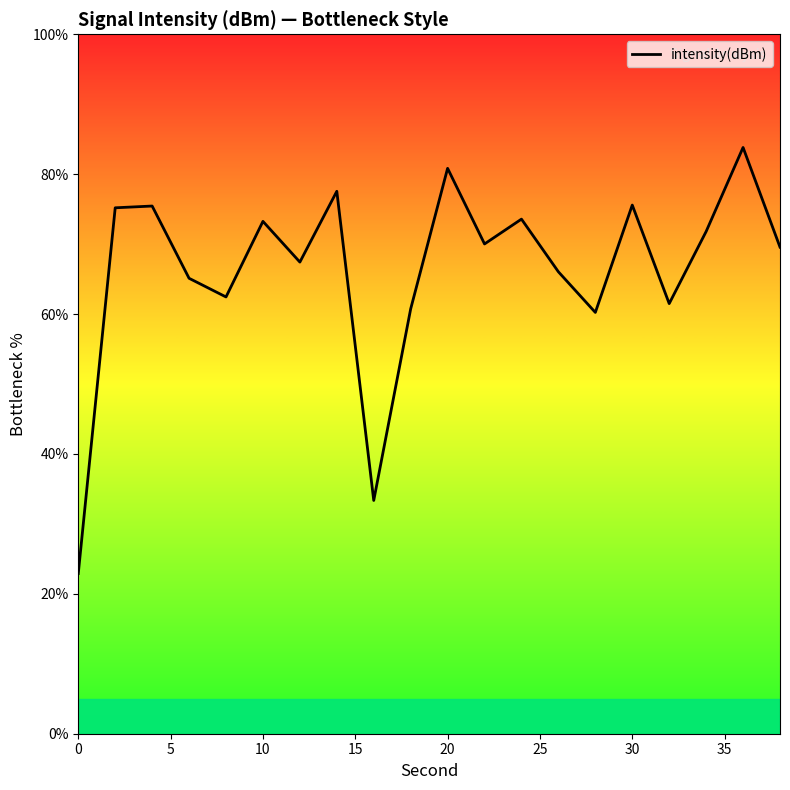

What is the smallest value displayed?

22.9